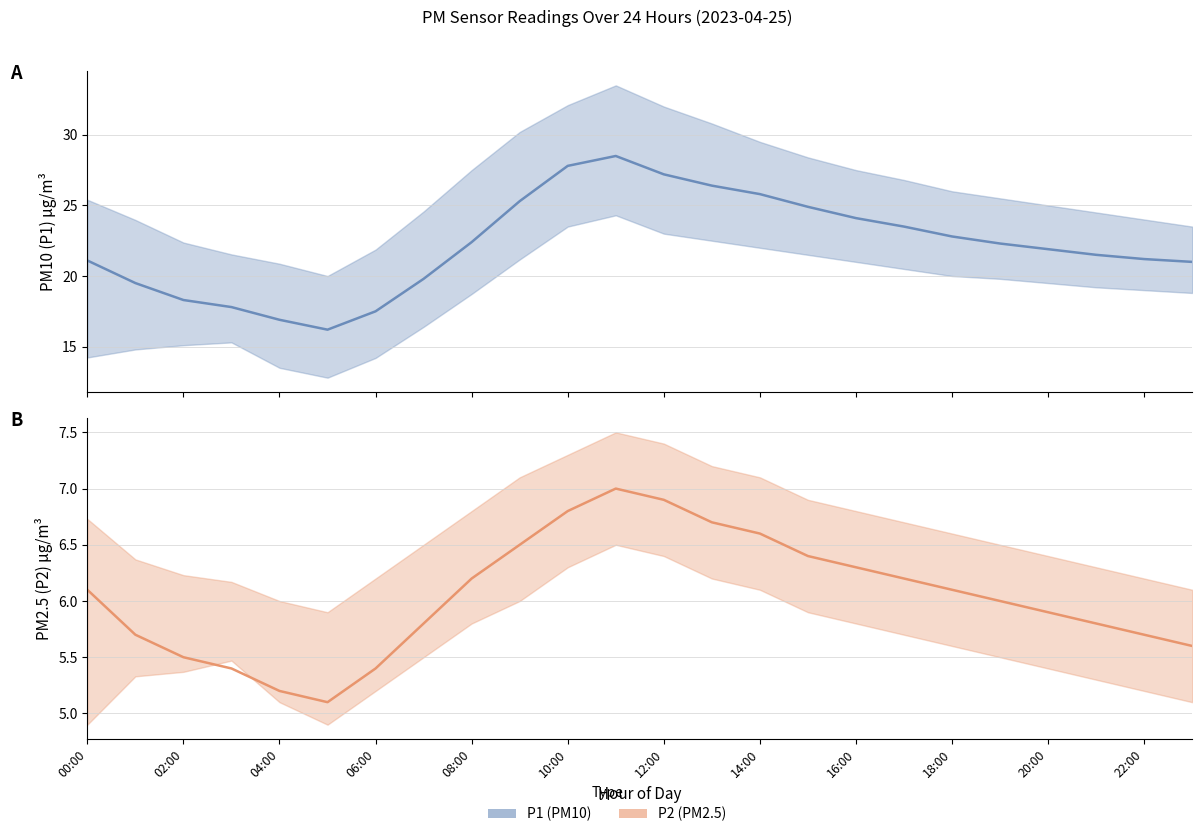

What is the difference between the P1_upper values at 23:00 and 06:00?

1.6